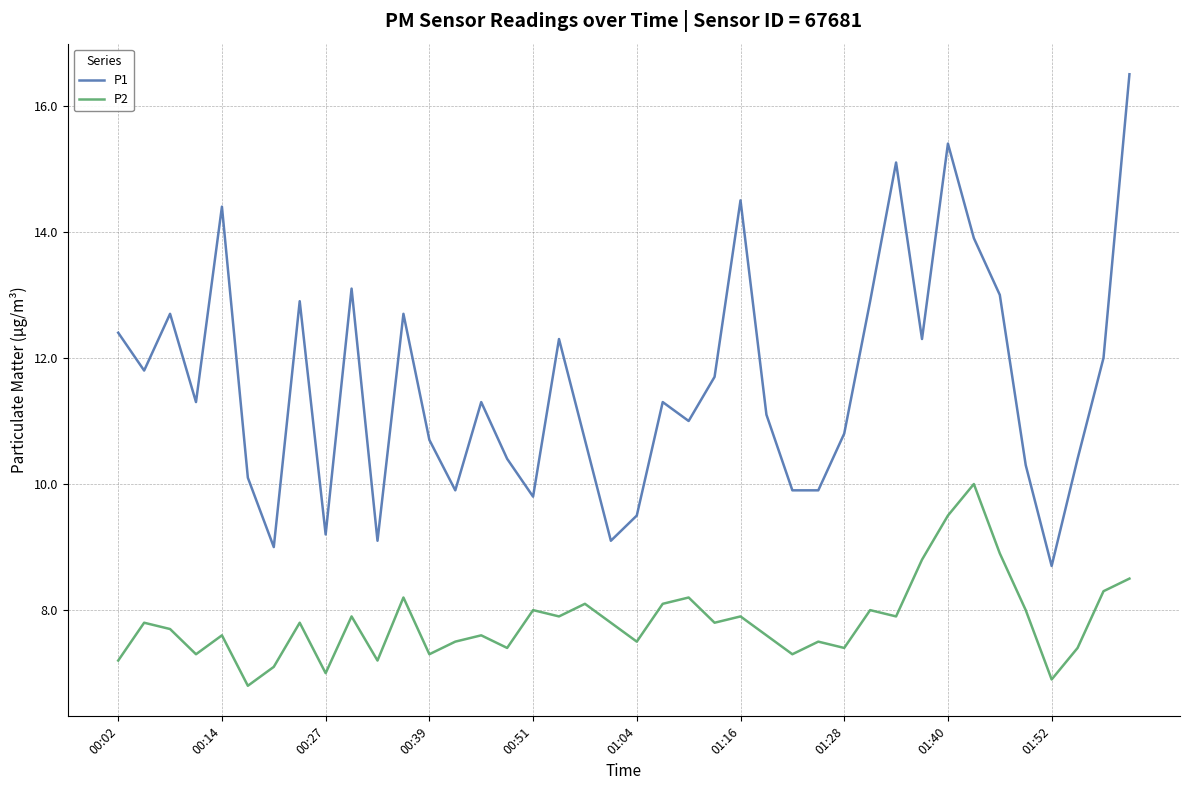

List the series in order of their peak value, highest first.

P1, P2